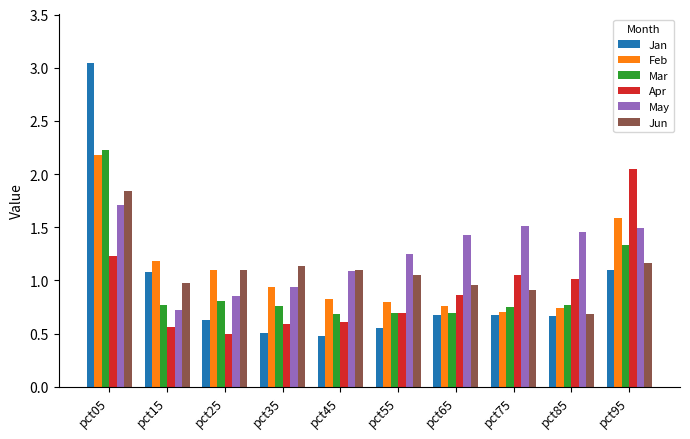

True or false: Jun has a value of 1.1 at pct55.

True